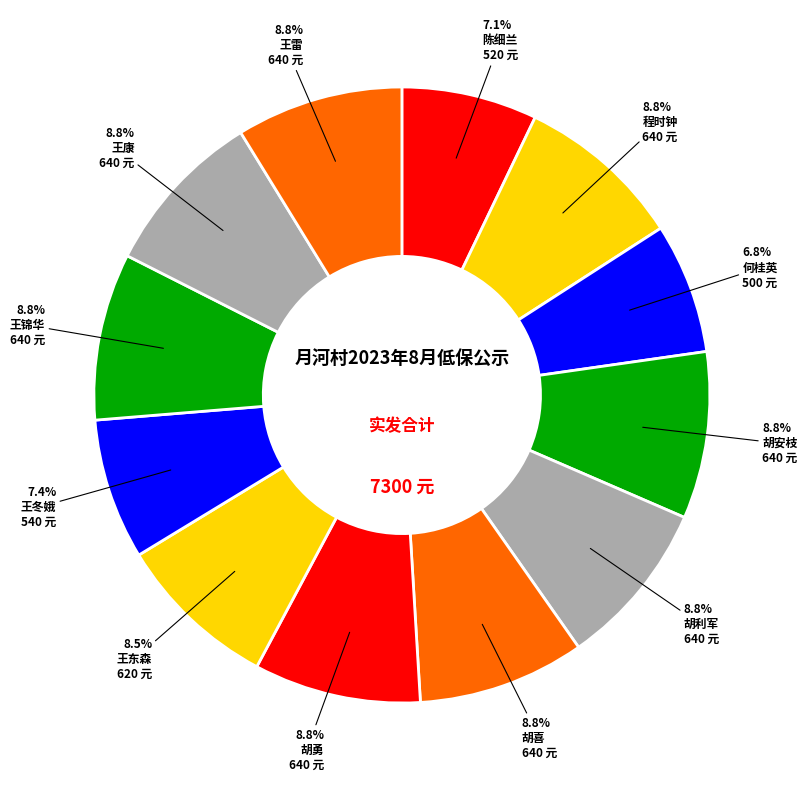

What percentage is NOT represented by 王雷?

91.2%